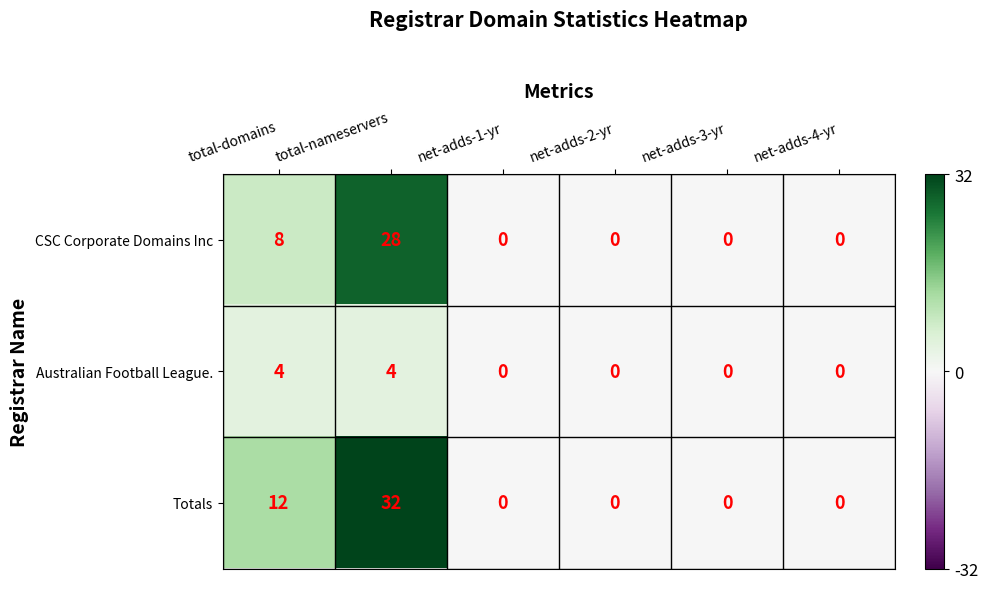

What is the highest value of the Totals series?

32